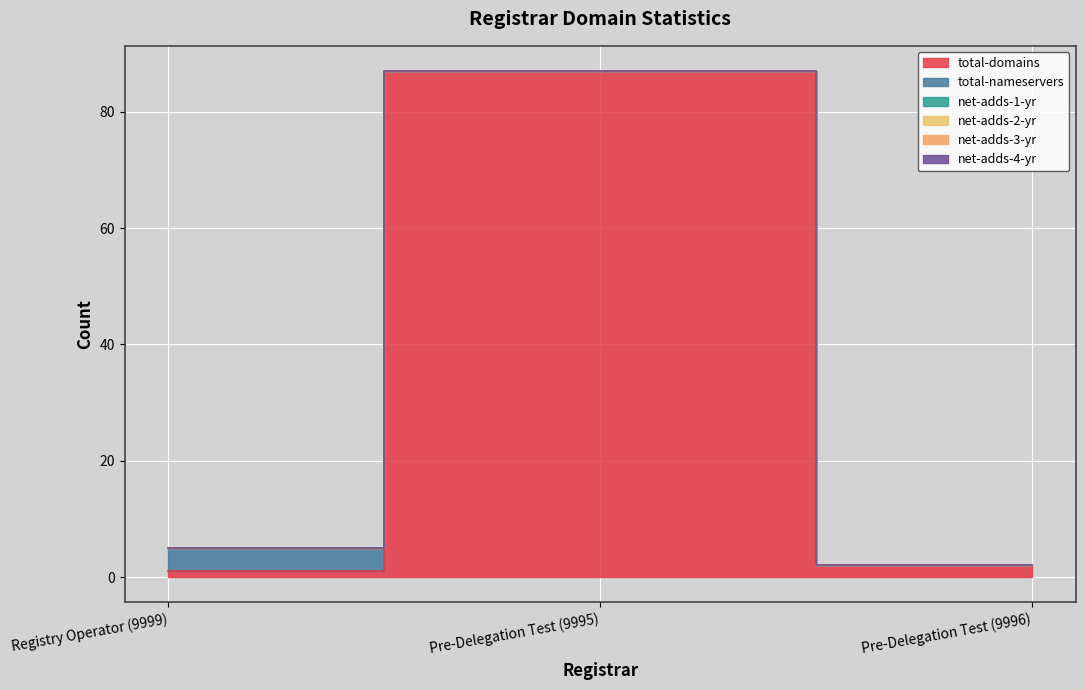

Reading left to right, what are all the values shown in this chart?

total-domains: 1	87	2
total-nameservers: 4	0	0
net-adds-1-yr: 0	0	0
net-adds-2-yr: 0	0	0
net-adds-3-yr: 0	0	0
net-adds-4-yr: 0	0	0